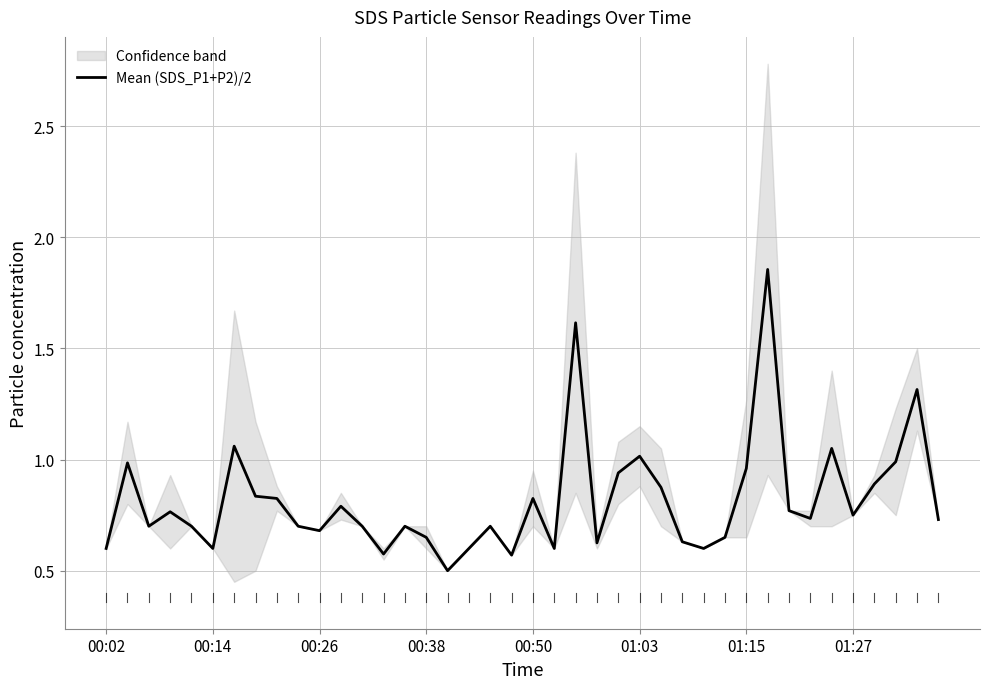

The Mean (SDS_P1+P2)/2 series shows 0.9 at 00:14. True or false?

False